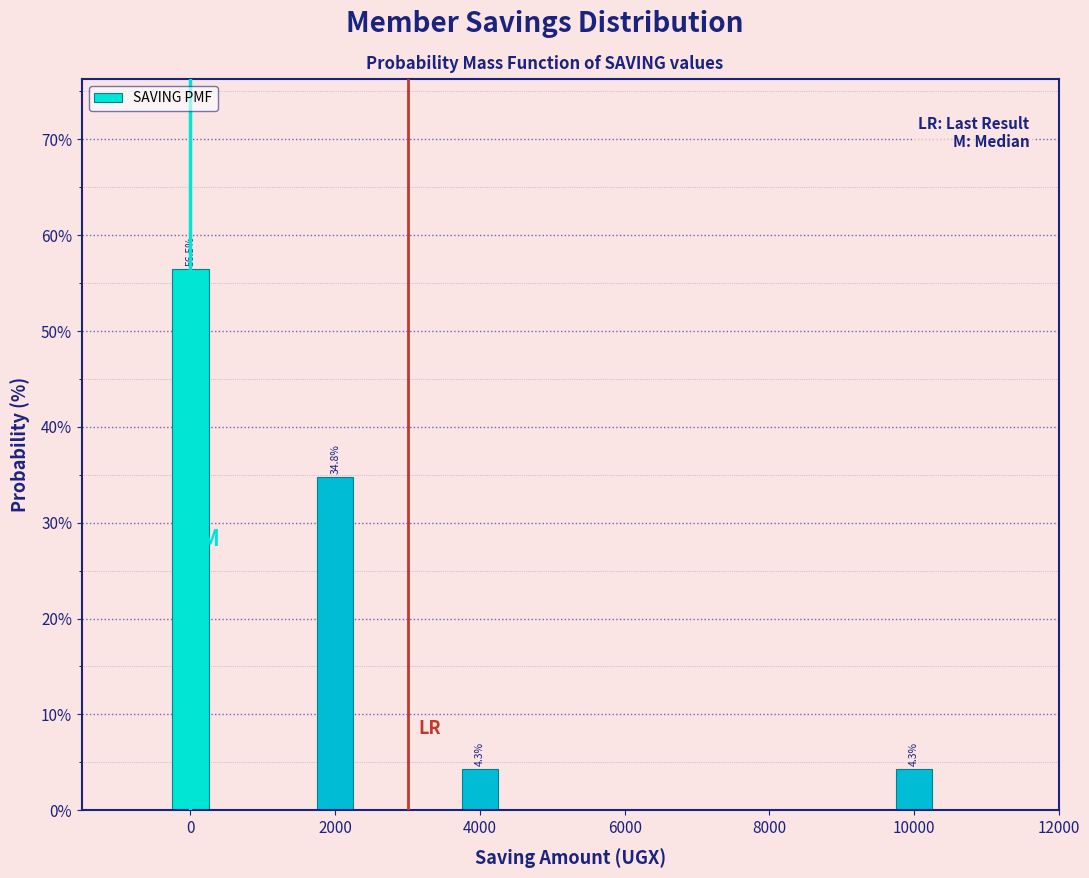

Reading left to right, extract all data points from this chart.

56.5	34.8	4.3	4.3